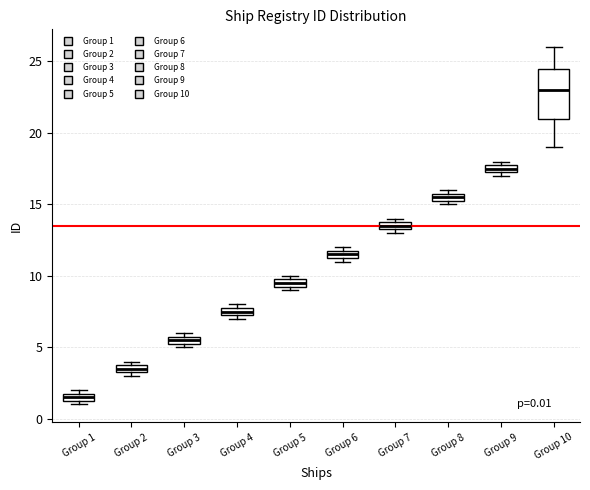

Which box has the highest median line?

Group 10